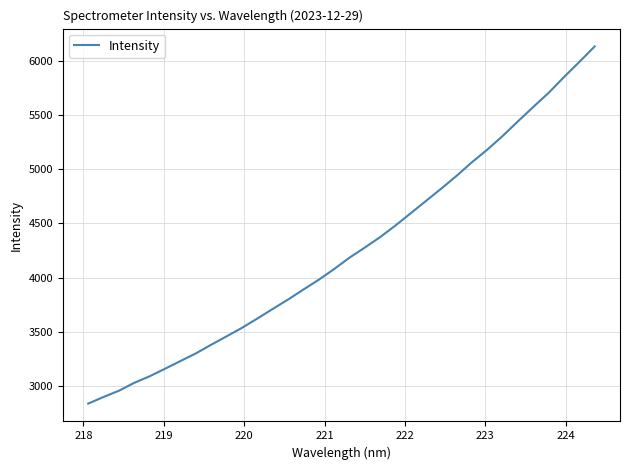

What is the minimum value shown in the chart?

2837.8